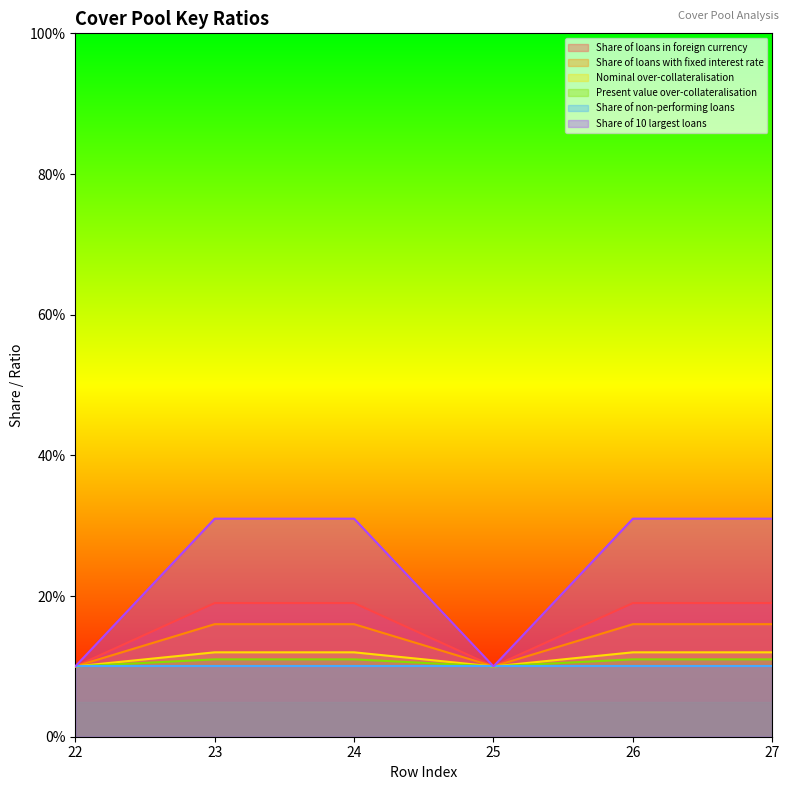

Where is Share of 10 largest loans nearest to the value 0?

22